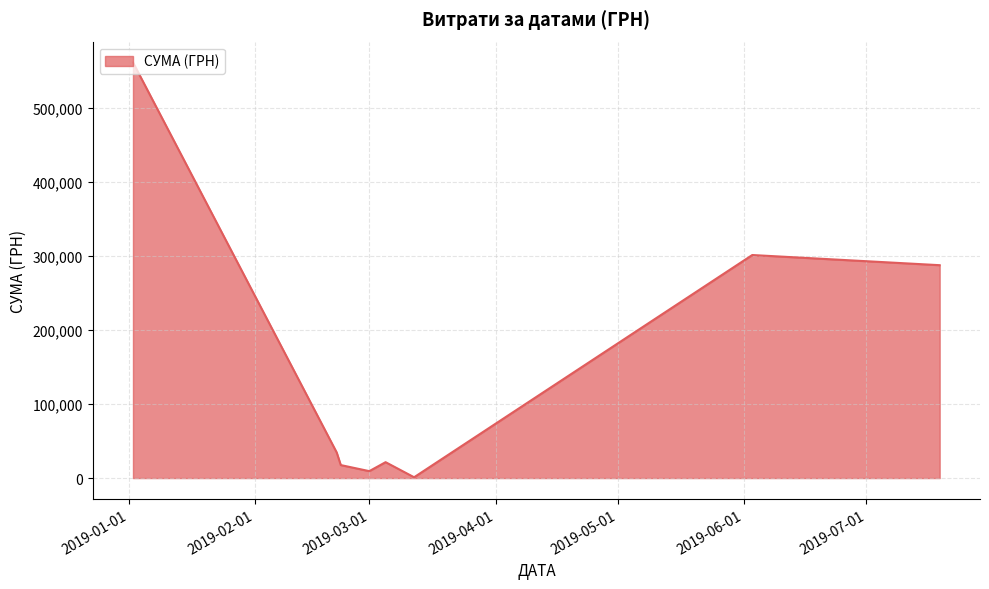

What is the sum of all values?

1233579.8